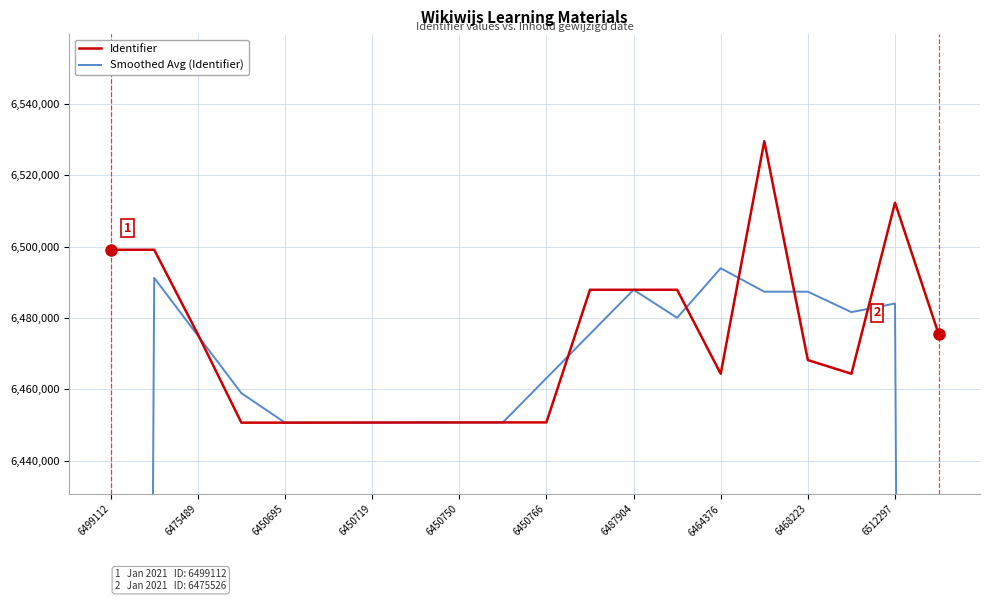

The Identifier series shows 2741478 at 6450750. True or false?

False